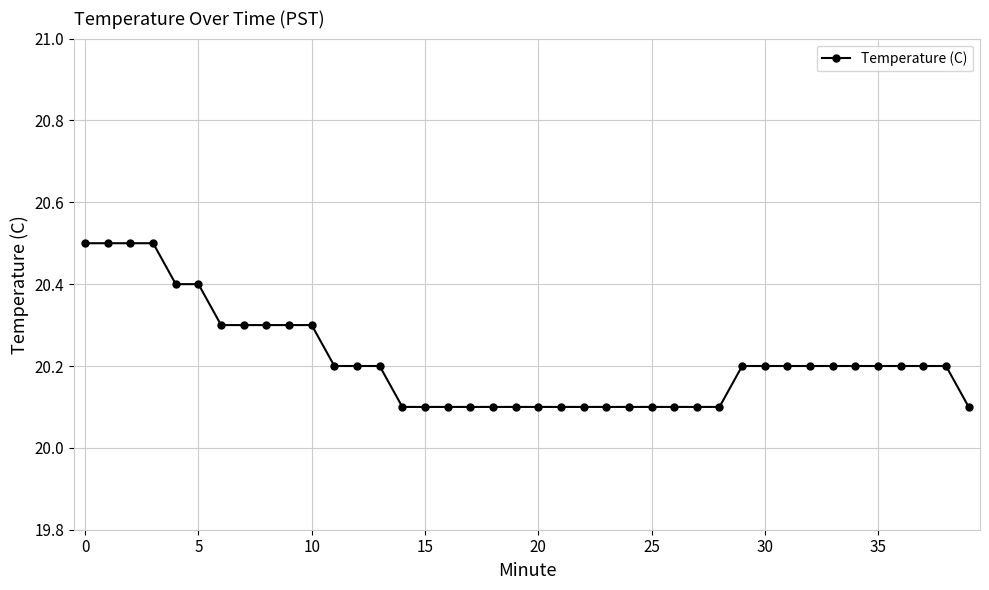

What is the difference between the maximum and second lowest values?

0.4